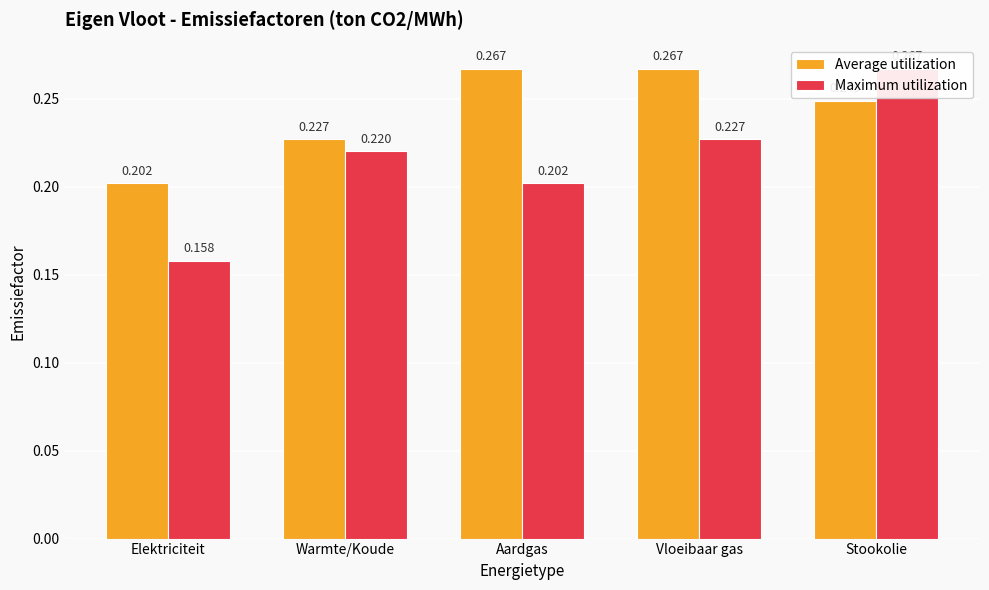

Reading left to right, extract all data points from this chart.

Average utilization: Elektriciteit=0.2	Warmte/Koude=0.2	Aardgas=0.3	Vloeibaar gas=0.3	Stookolie=0.2
Maximum utilization: Elektriciteit=0.2	Warmte/Koude=0.2	Aardgas=0.2	Vloeibaar gas=0.2	Stookolie=0.3